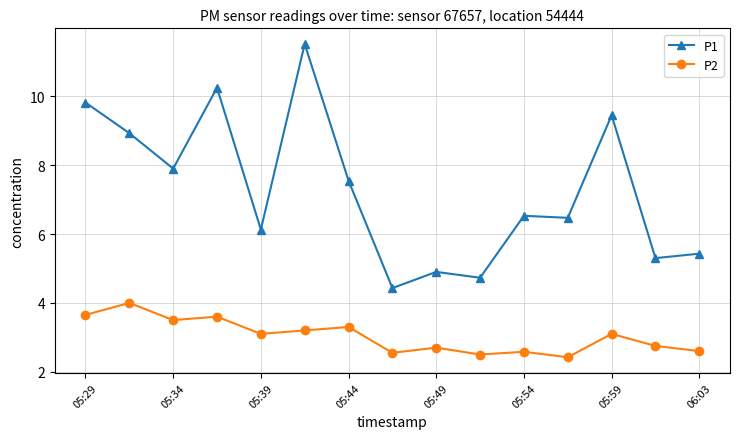

List the series in order of their peak value, highest first.

P1, P2